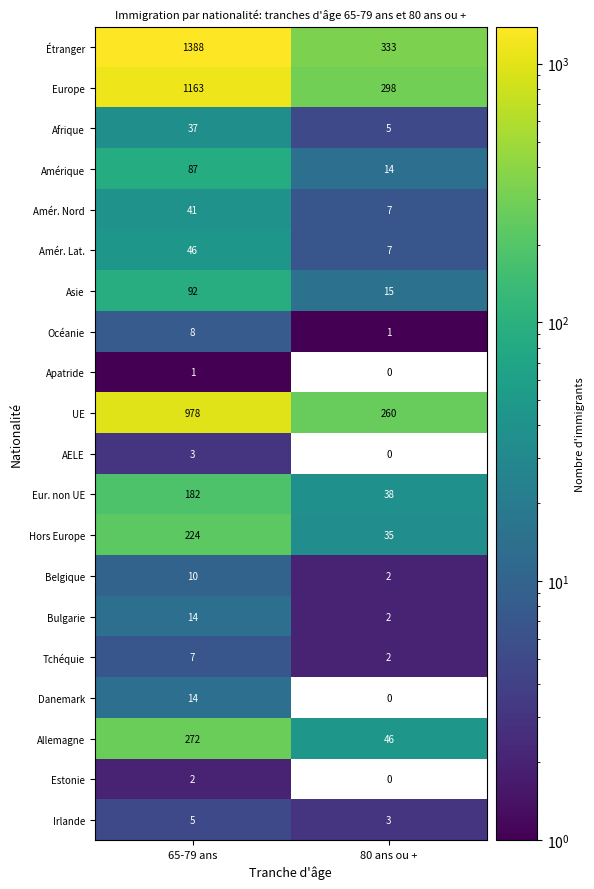

At which category does the chart reach its minimum across all series?

80 ans ou +